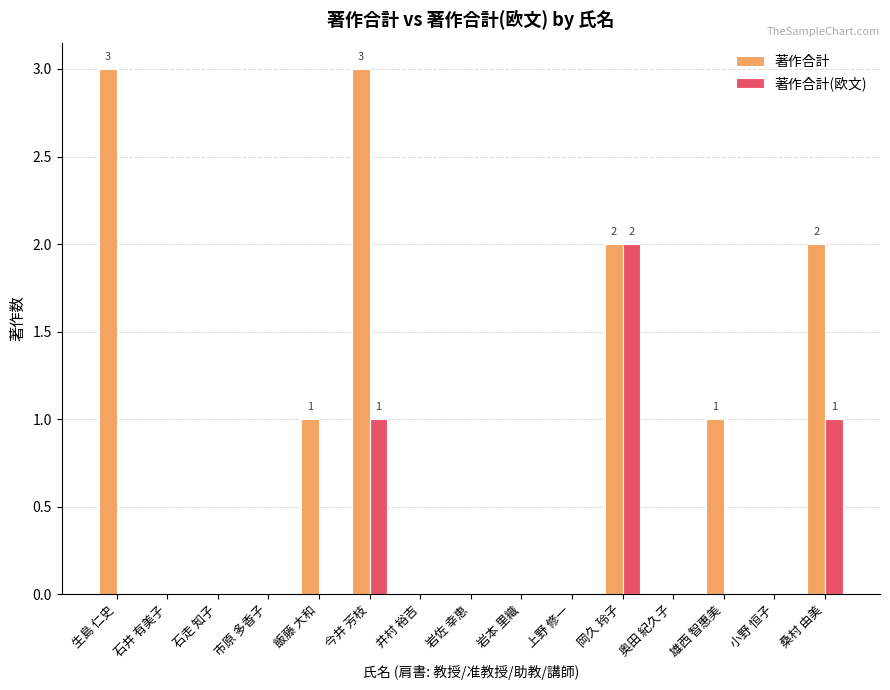

Between 石井 有美子 and 桑村 由美, which series saw the biggest shift?

著作合計